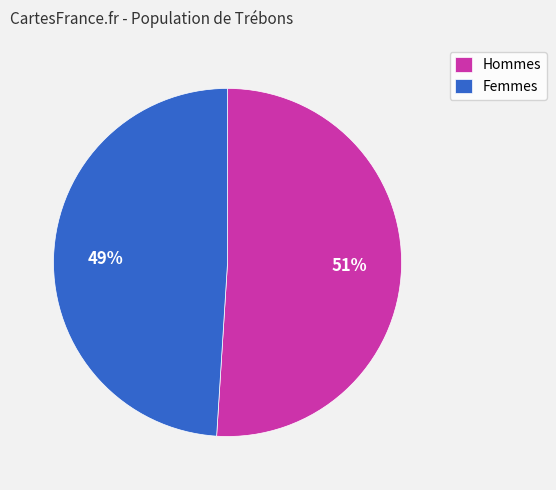

Which slice represents more than half of the pie?

Hommes